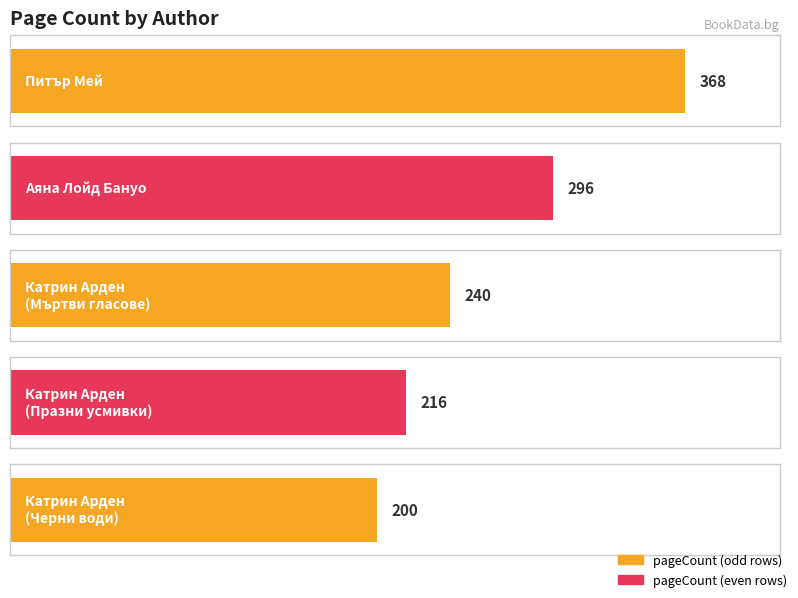

What is the sum of all values?

1320